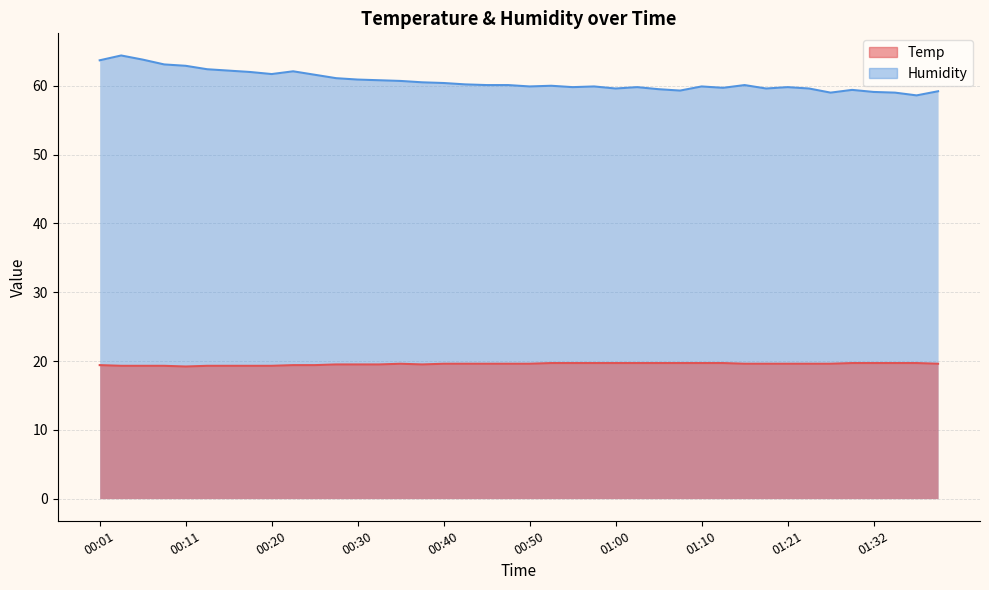

Where is the first local minimum for Humidity?

00:20